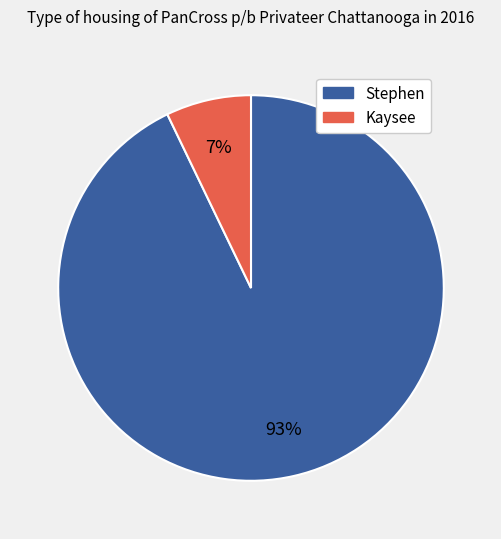

Count the number of slices in the pie.

2